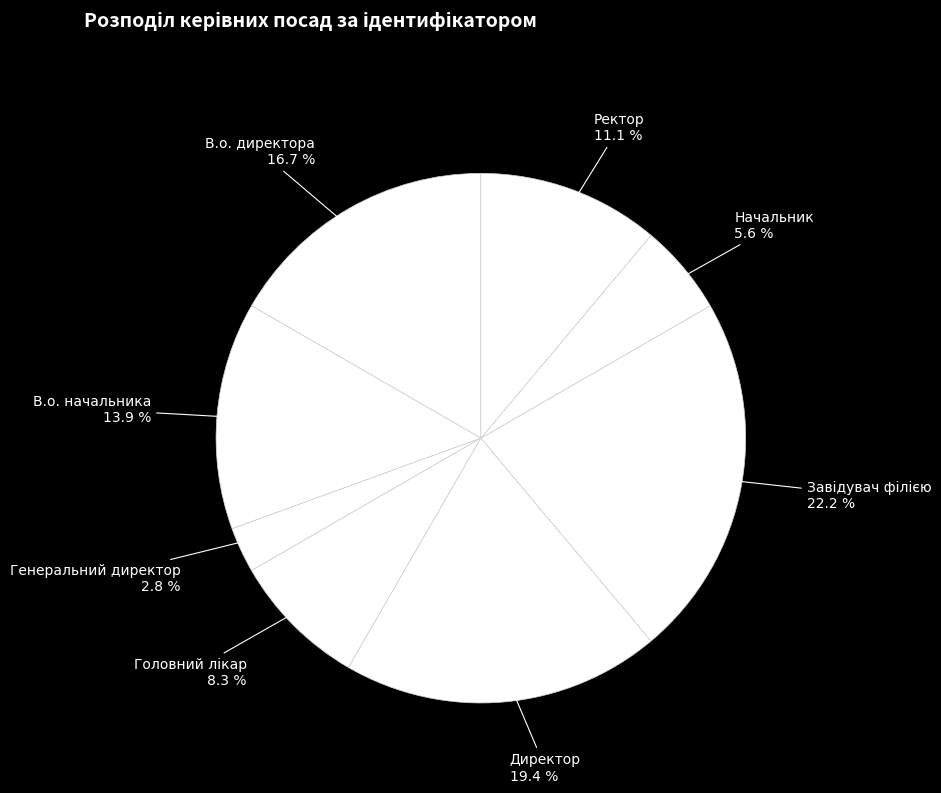

Is there any slice that represents more than half of the pie?

No